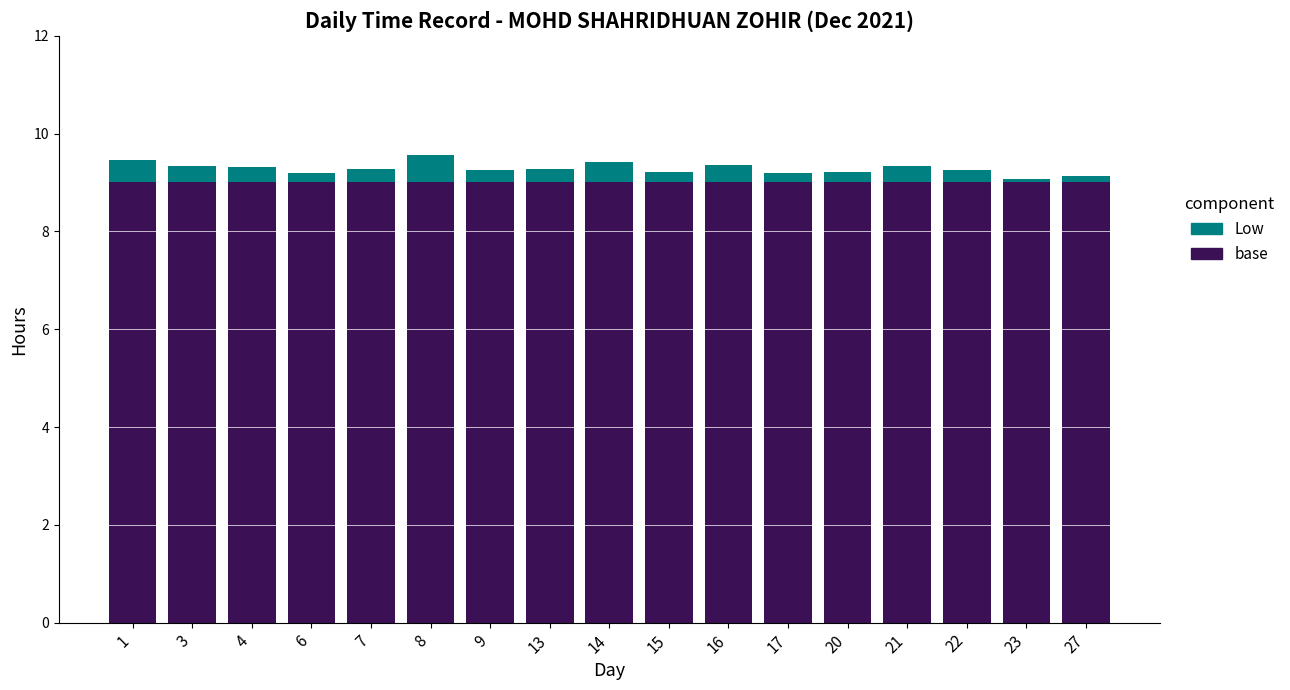

What is the lowest value of the base series?

9.0